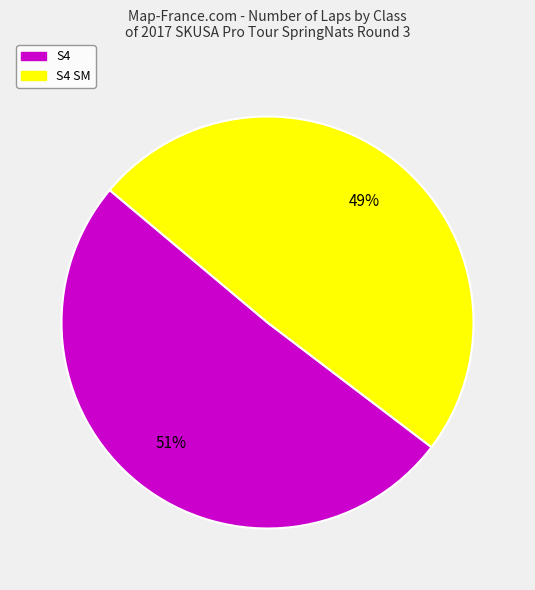

Is there a majority slice in this chart?

Yes